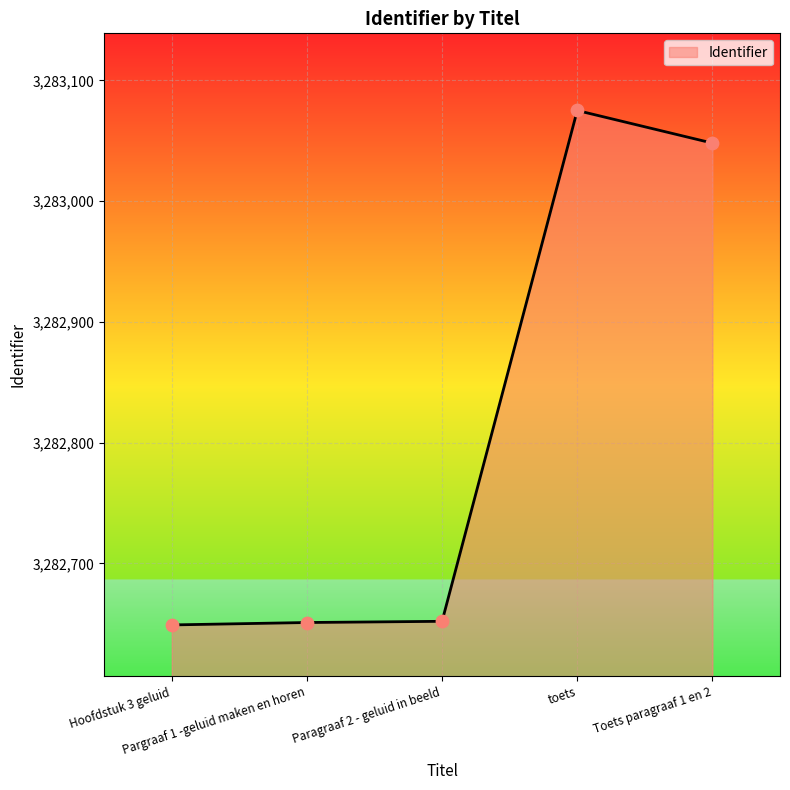

Approximately how many times larger is the value at Paragraaf 2 - geluid in beeld compared to Hoofdstuk 3 geluid?

1.0